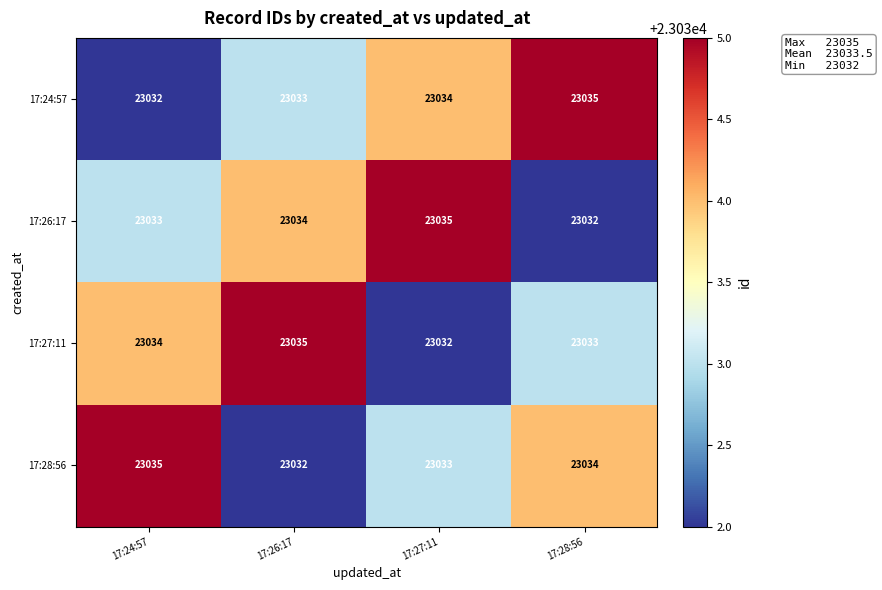

True or false: 17:27:11 has a value of 23033 at 17:28:56.

True